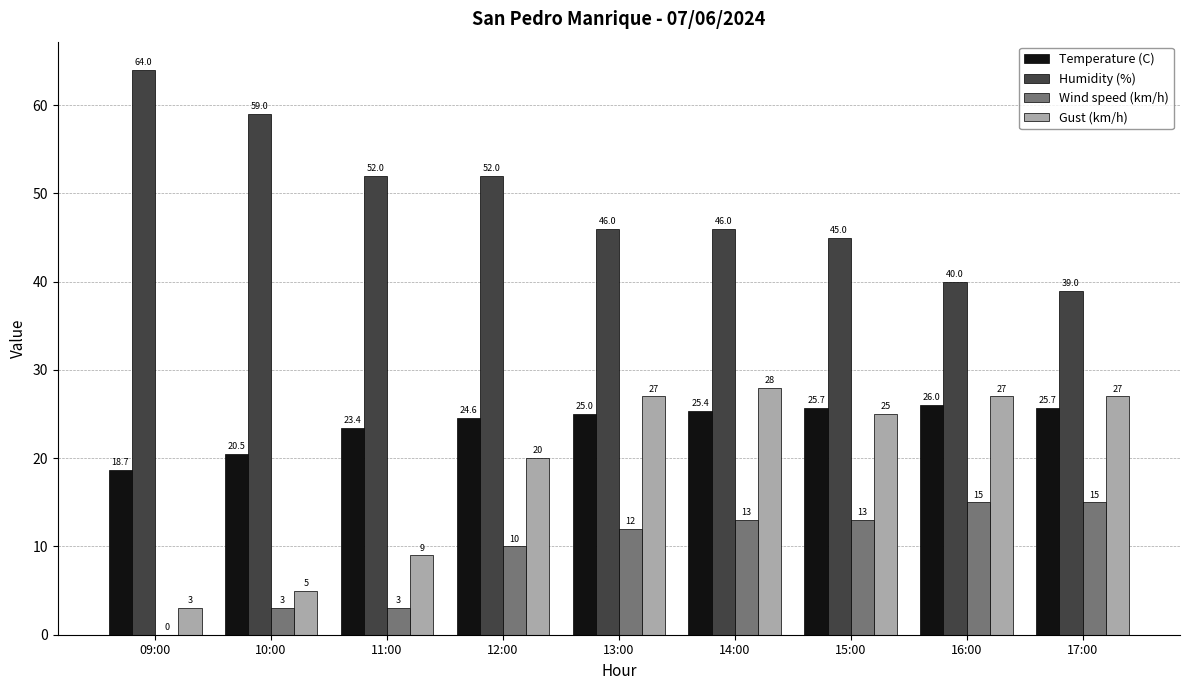

What is the sum of all Wind speed (km/h) values?

84.0